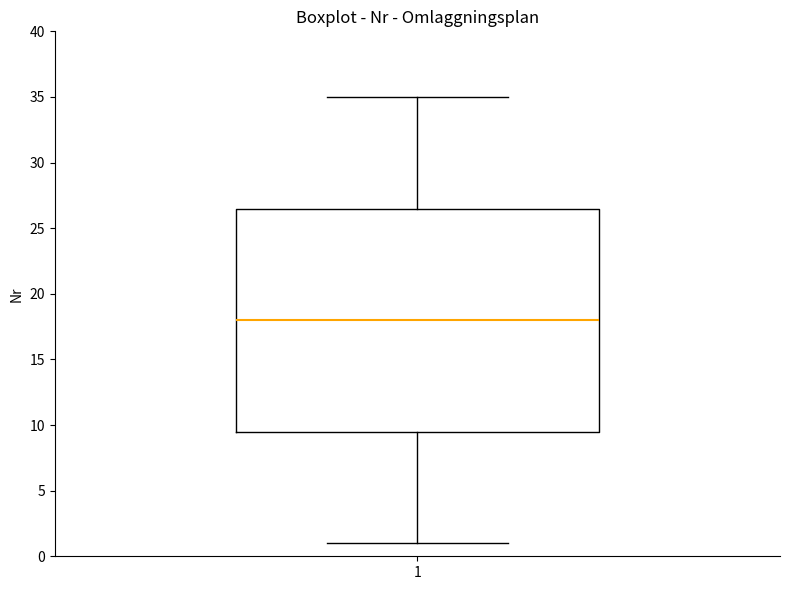

Transcribe this box plot: give where the median line is, the range the box spans, and where the two whiskers end, as read against the y-axis. The values are not printed on the chart, so give them approximately, as read against the axis.

median 18.0, box 9.5 to 26.5, whiskers 1.0 to 35.0